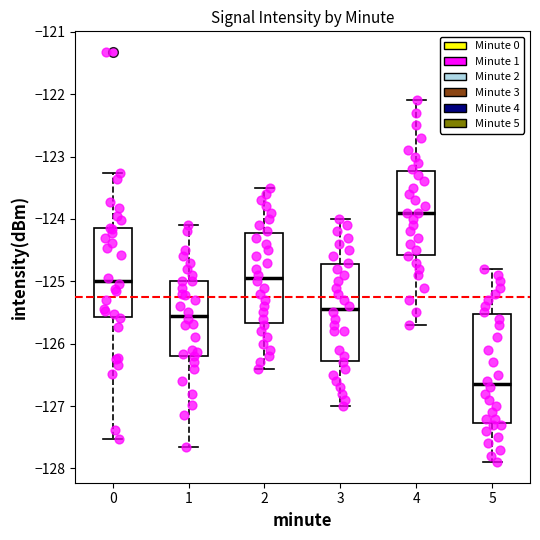

Which box is the tallest, from its lower edge to its upper edge?

5